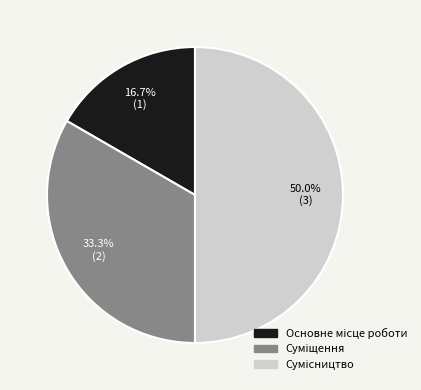

How many slices are in this pie chart?

3